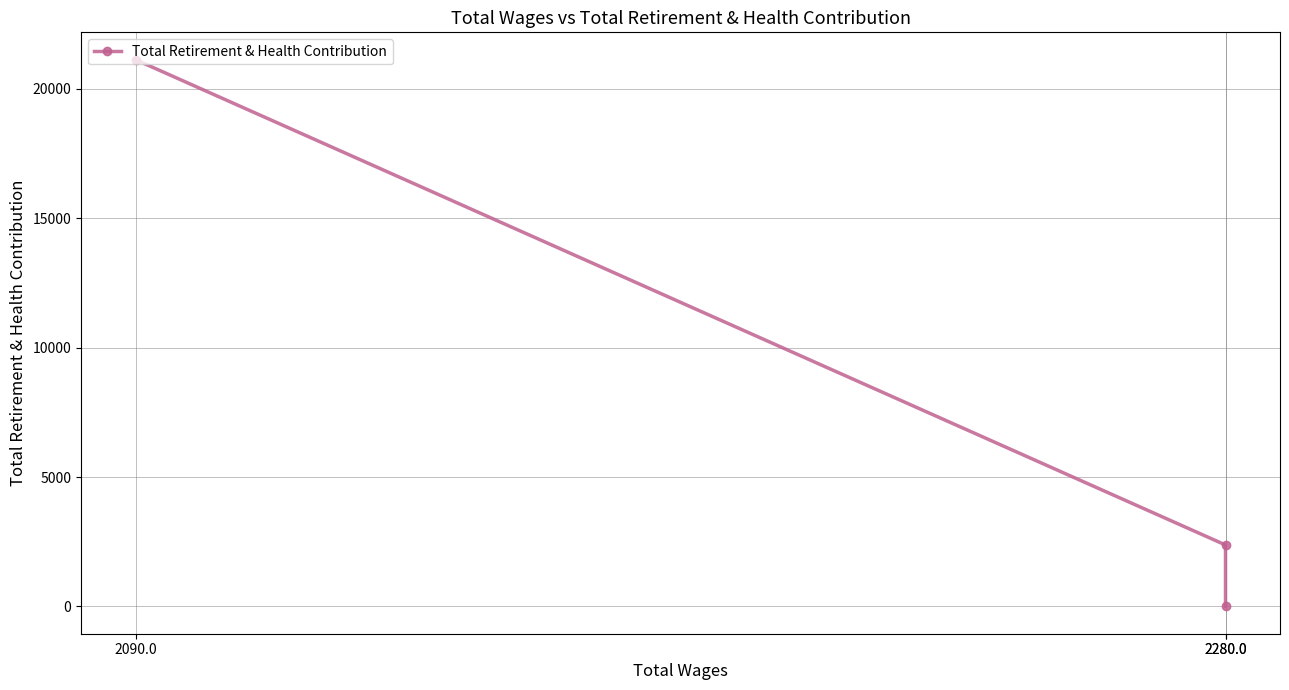

Rank the categories by value from highest to lowest.

2090.0, 2280.0, 2280.0